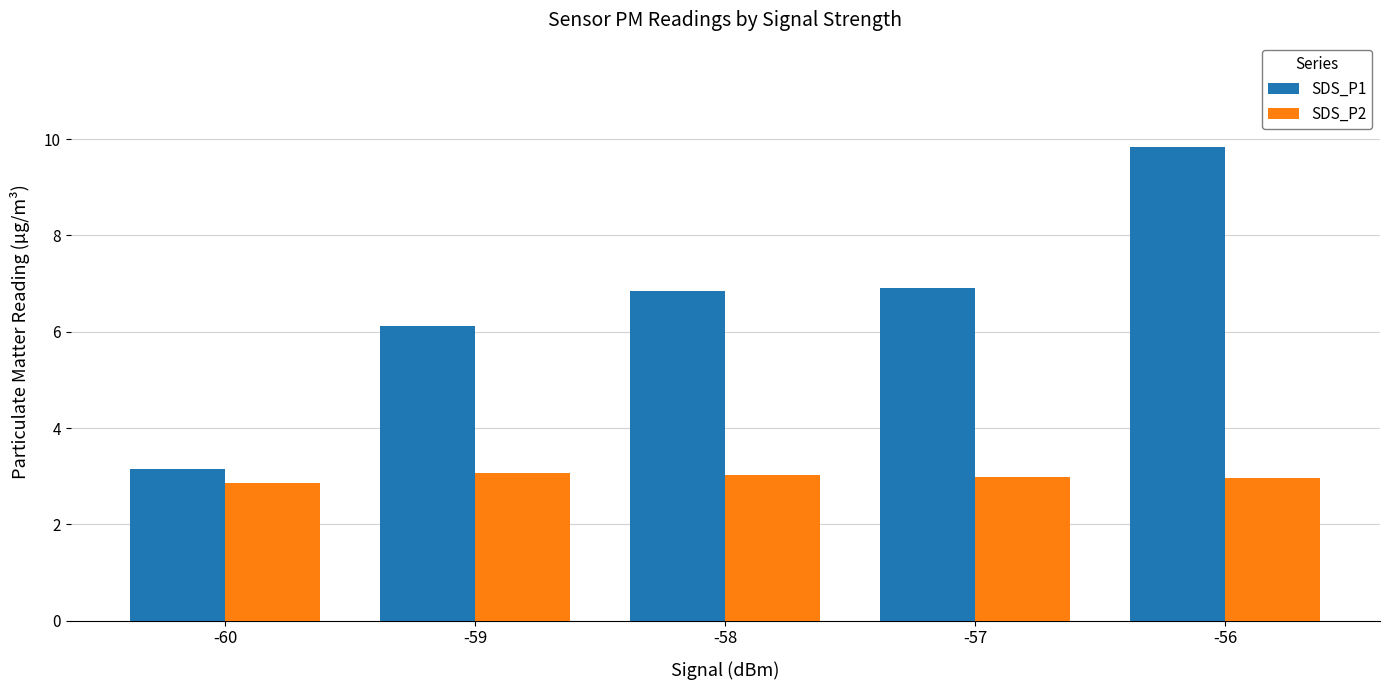

What is the average value of the SDS_P1 series?

6.6